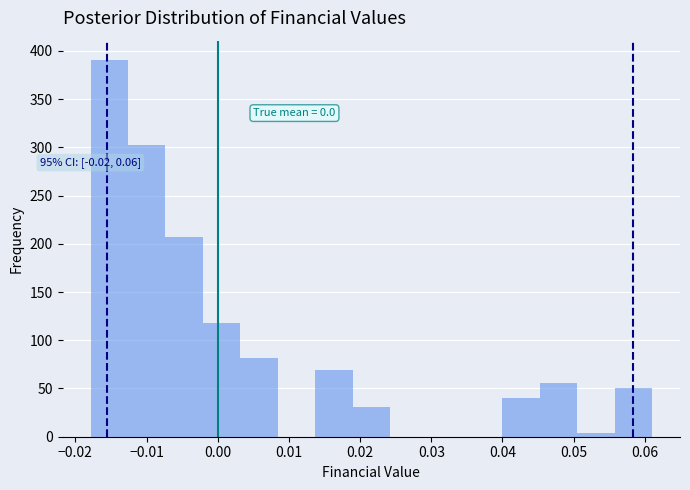

Which range on the x-axis has the tallest bar?

-0.018 to -0.013